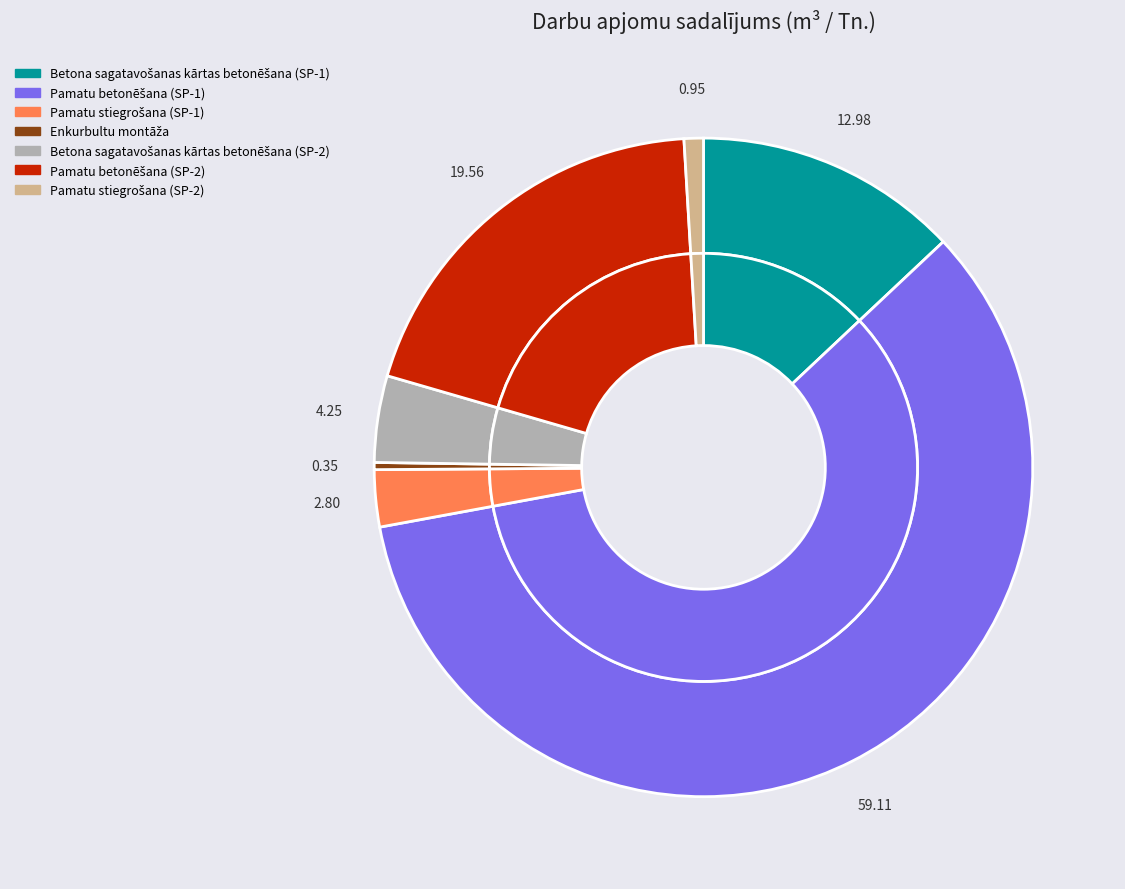

Combined, do Betona sagatavošanas kārtas betonēšana (SP-1) and Pamatu stiegrošana (SP-2) account for over 50%?

No